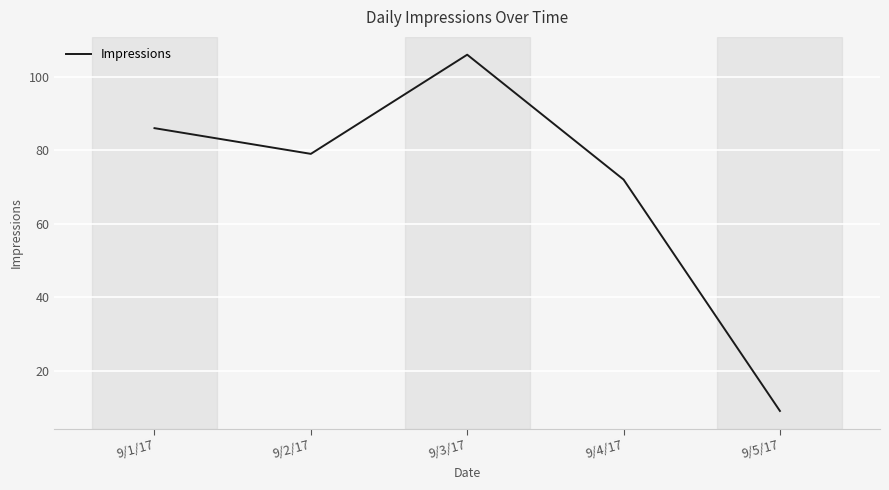

Reading left to right, transcribe all the data shown in this chart.

86	79	106	72	9